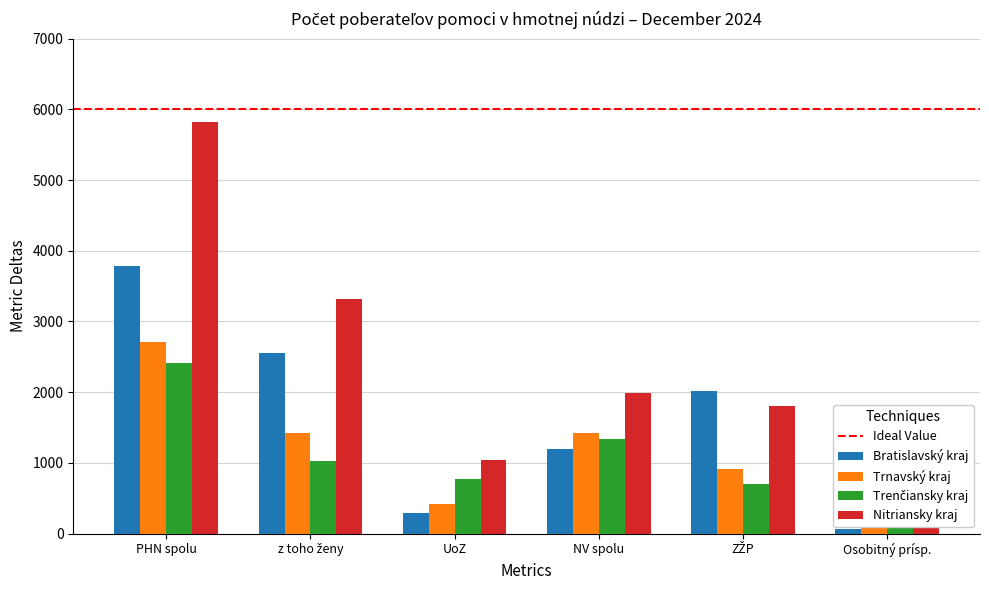

How many data points in Trenčiansky kraj are above 1027?

2